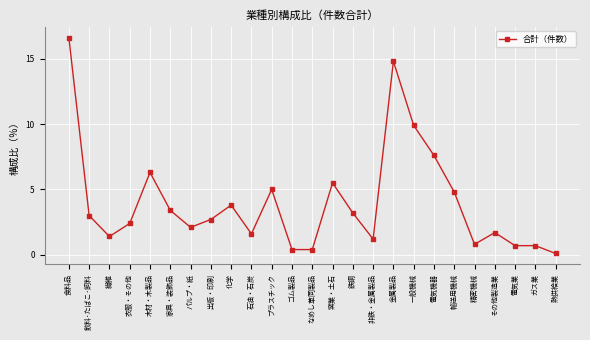

What is the greatest value displayed?

16.6